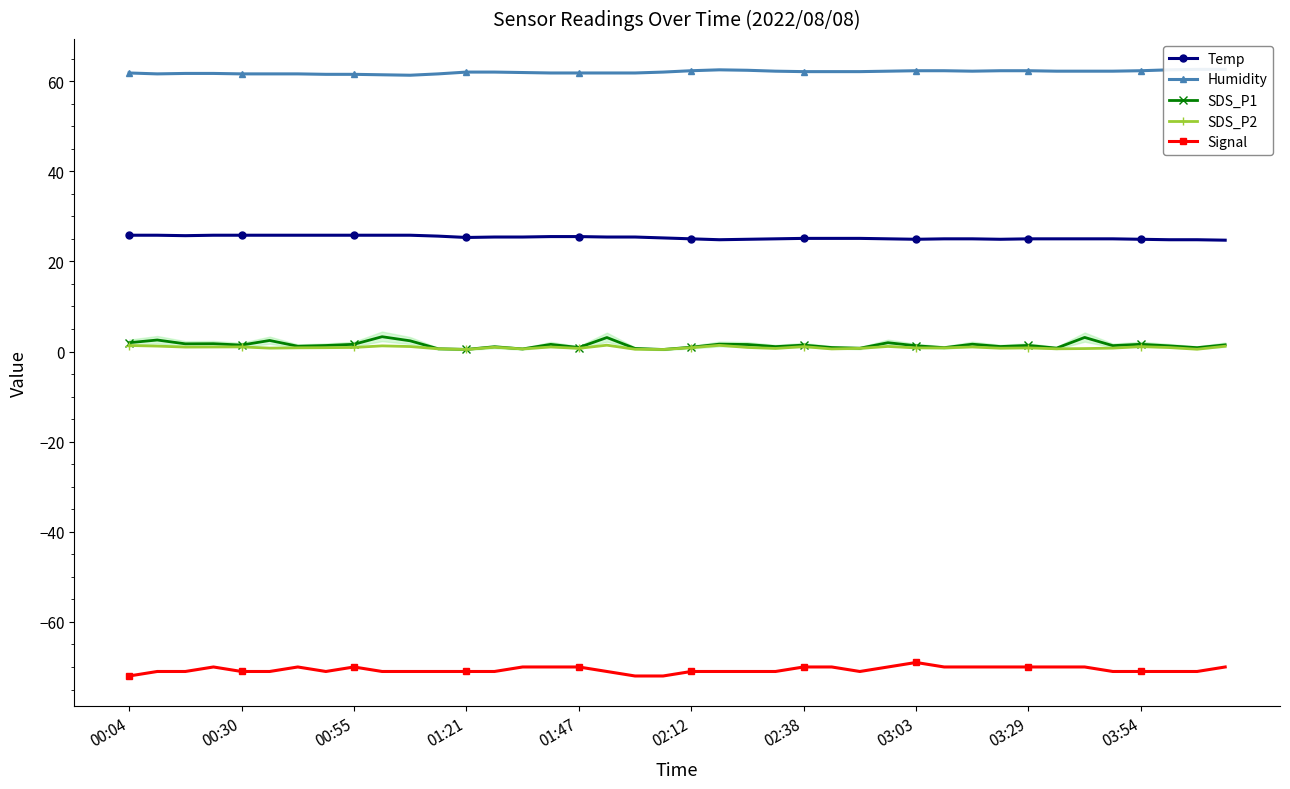

Rank the series by their maximum value, from highest to lowest.

Humidity, Temp, SDS_P1, SDS_P2, Signal